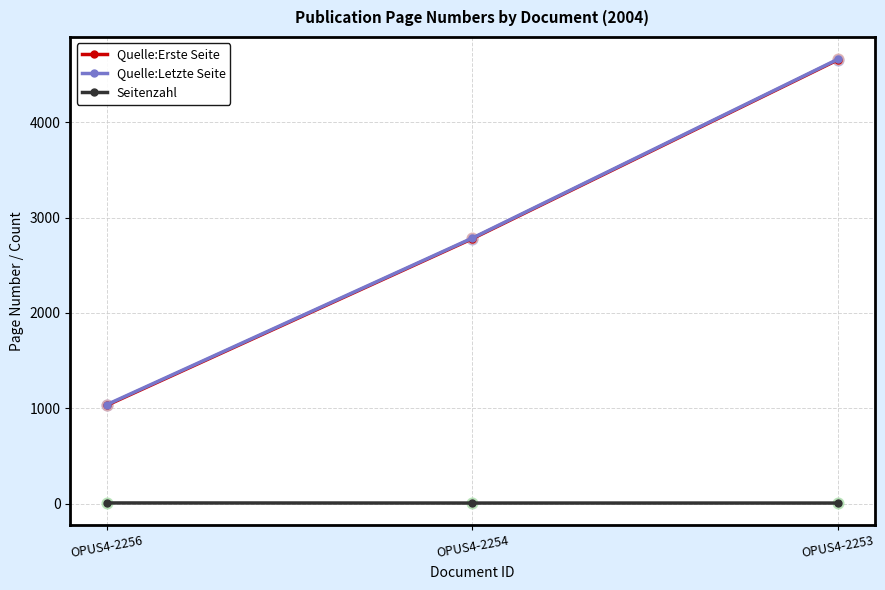

Which series has the widest spread of values?

Quelle:Erste Seite